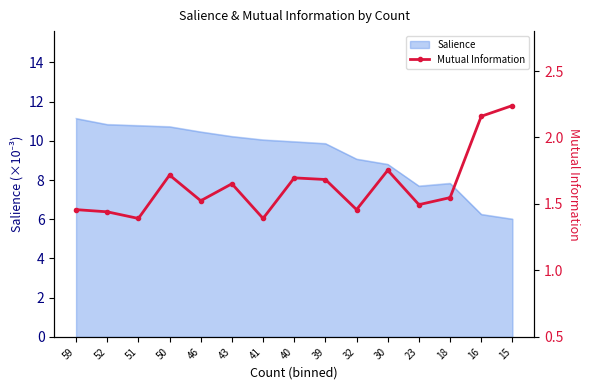

Which category has the highest value across all series?

15